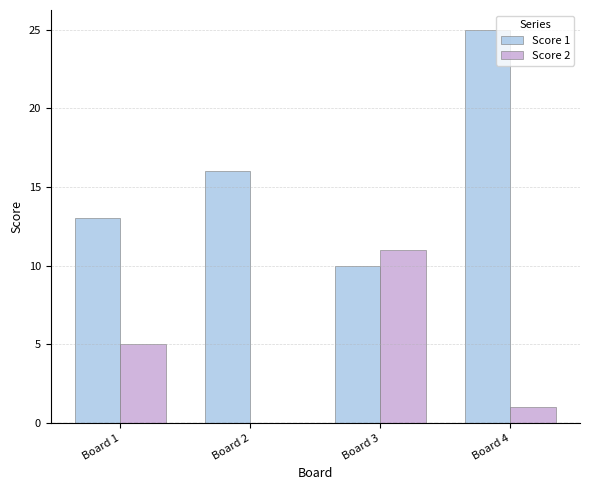

Are the bars horizontal?

No